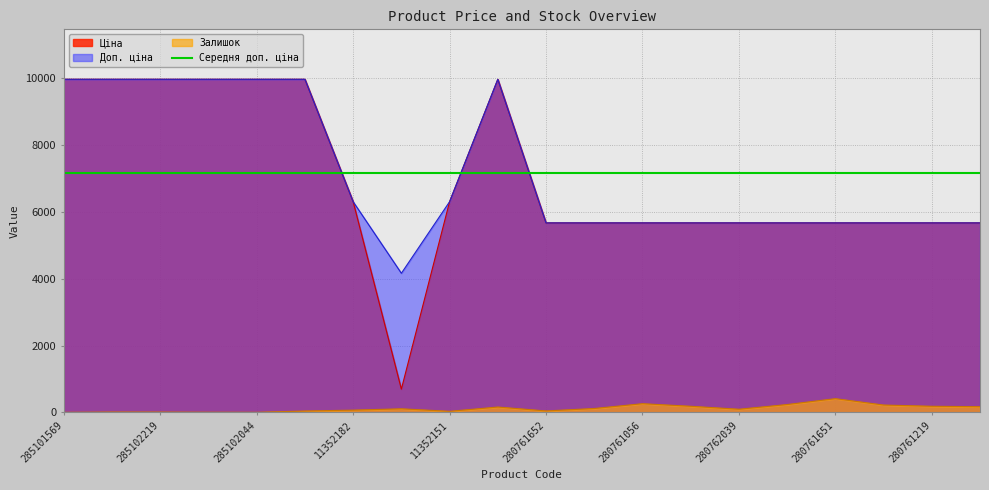

At how many categories does at least one series exceed 546?

20